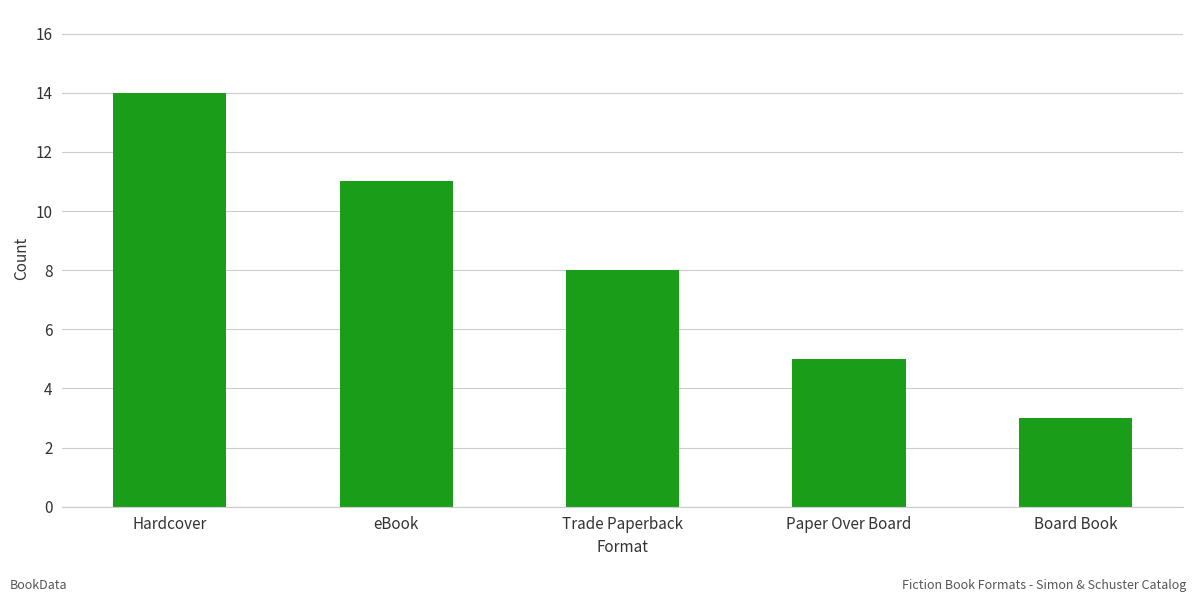

What is the change in value from eBook to Board Book?

-8